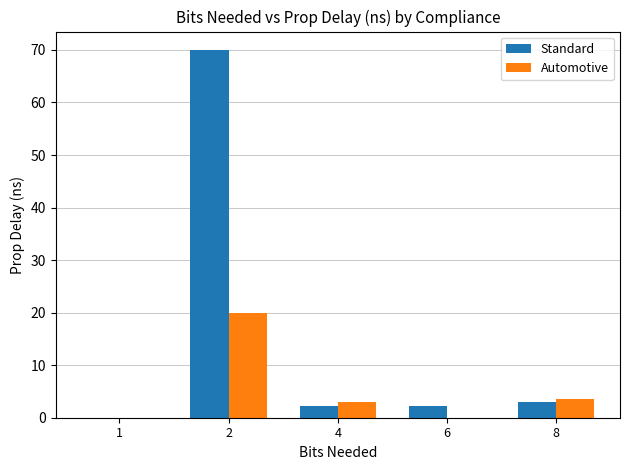

True or false: Automotive has a value of 20.0 at 2.

True